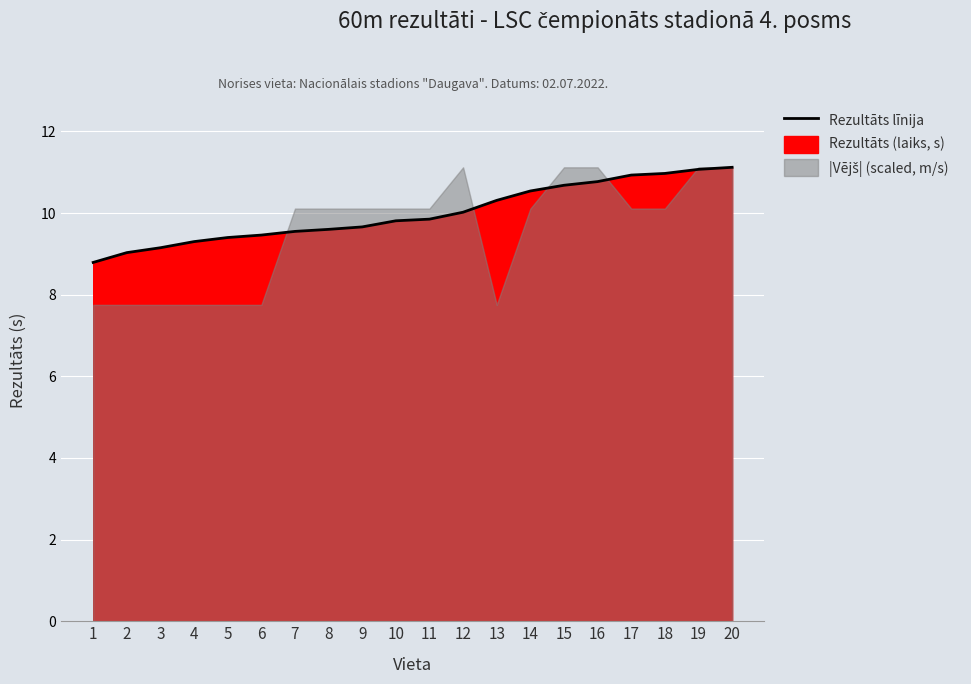

Which label corresponds to the smallest value in the chart?

1